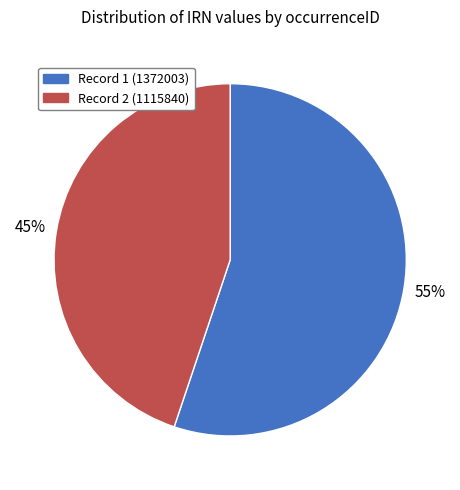

Rank the categories by value from highest to lowest.

Record 1 (1372003), Record 2 (1115840)